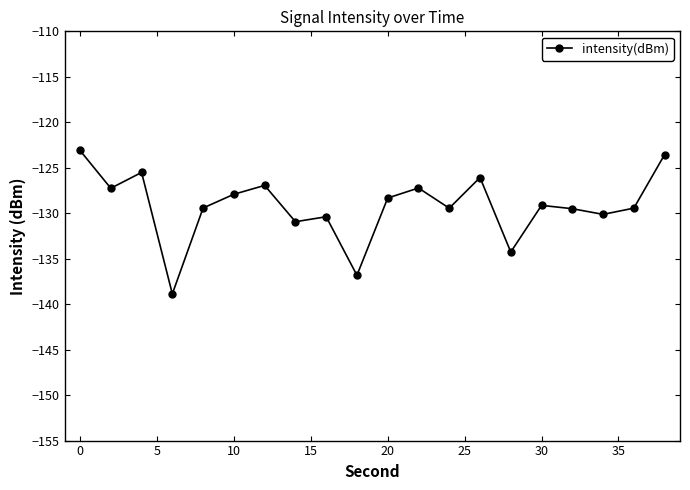

What is the sum of all values?

-2584.3